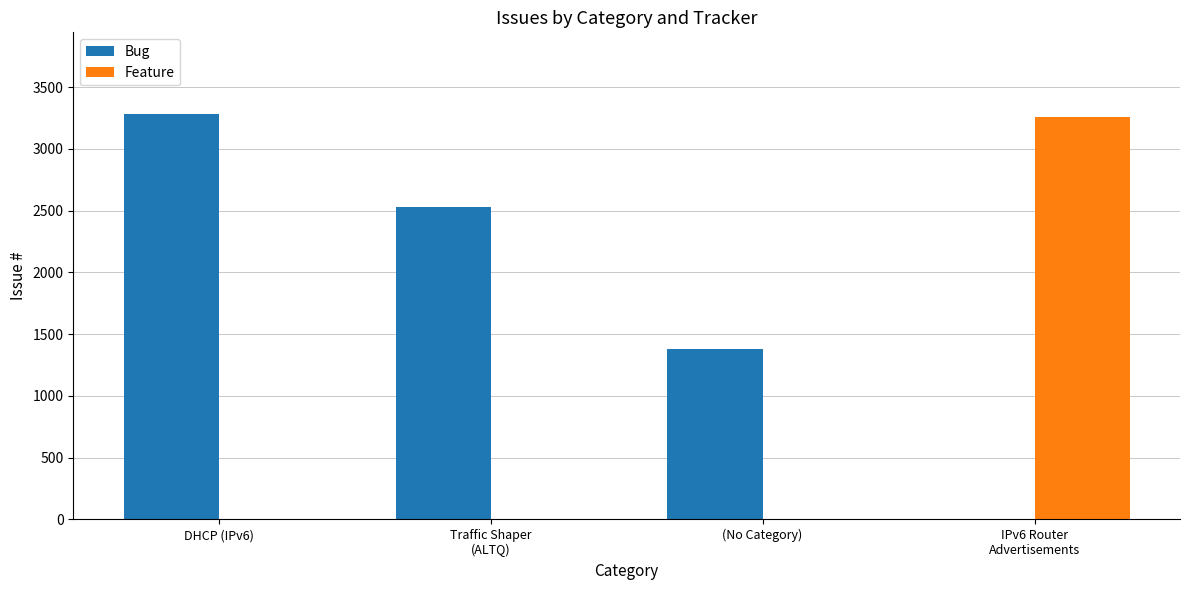

True or false: Bug has a value of 0 at IPv6 Router
Advertisements.

True